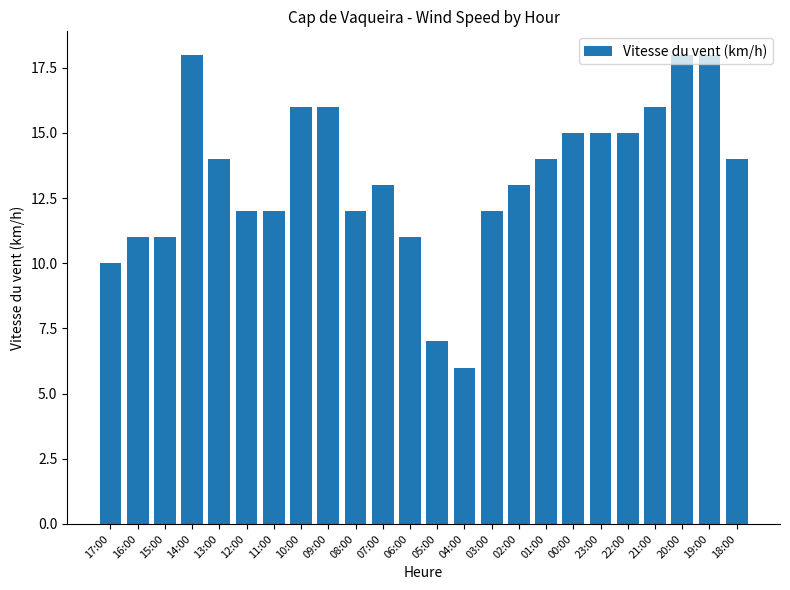

Reading left to right, list all the values displayed in this chart.

10	11	11	18	14	12	12	16	16	12	13	11	7	6	12	13	14	15	15	15	16	18	18	14